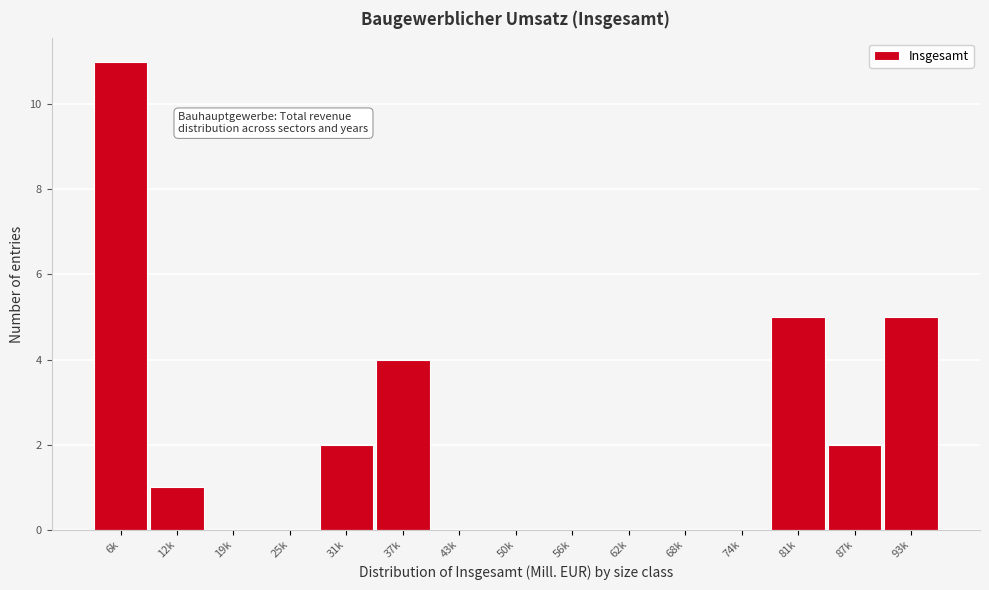

Reading right to left, extract all data points from this chart.

93k=5	87k=2	81k=5	74k=0	68k=0	62k=0	56k=0	50k=0	43k=0	37k=4	31k=2	25k=0	19k=0	12k=1	6k=11